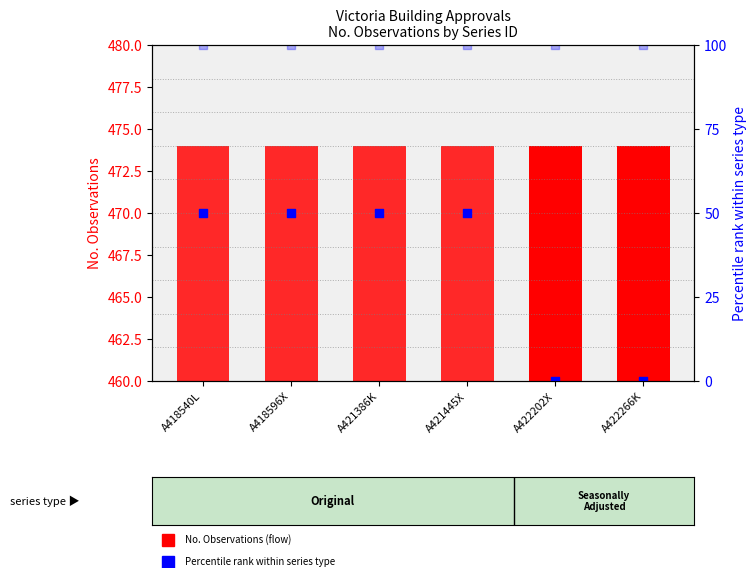

Which series has the largest total across all categories?

No. Observations (Original)